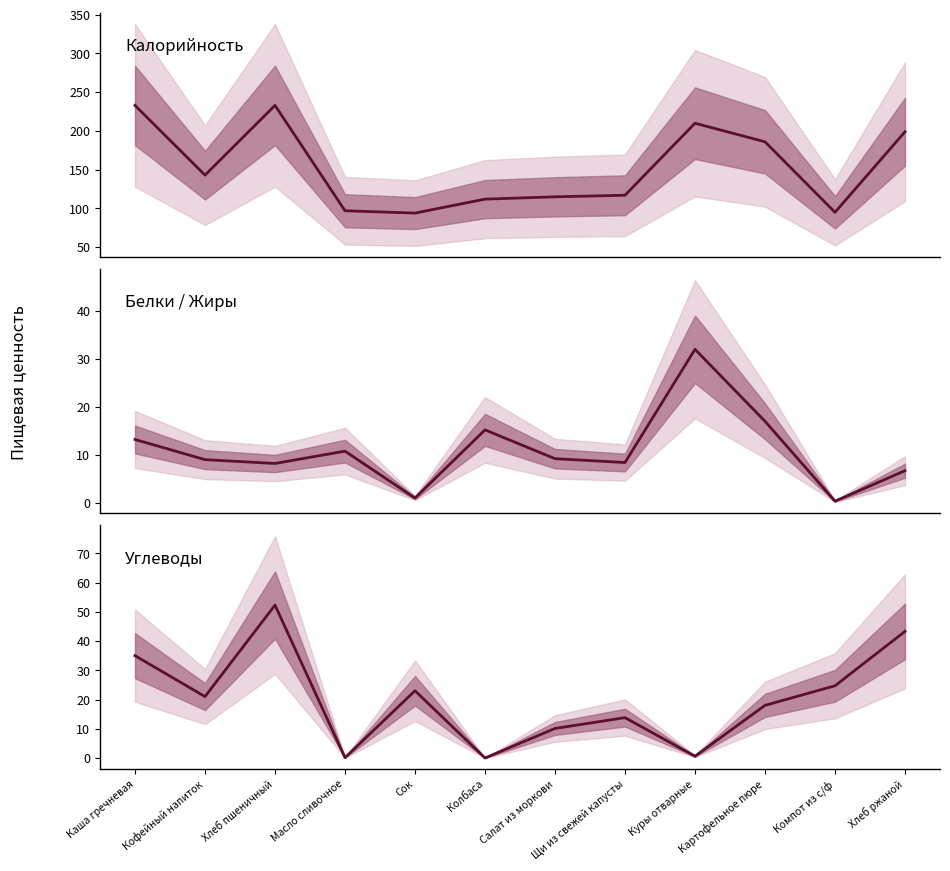

List the series in order of their peak value, lowest first.

Белки / Жиры, Углеводы, Калорийность